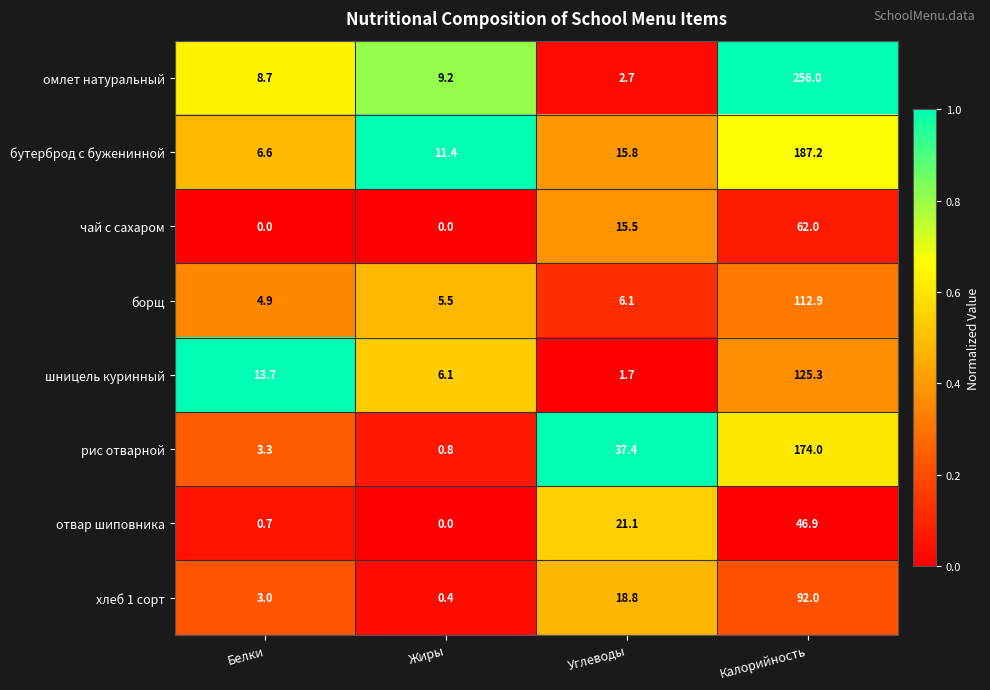

Which series changed the most between Белки and Калорийность?

омлет натуральный